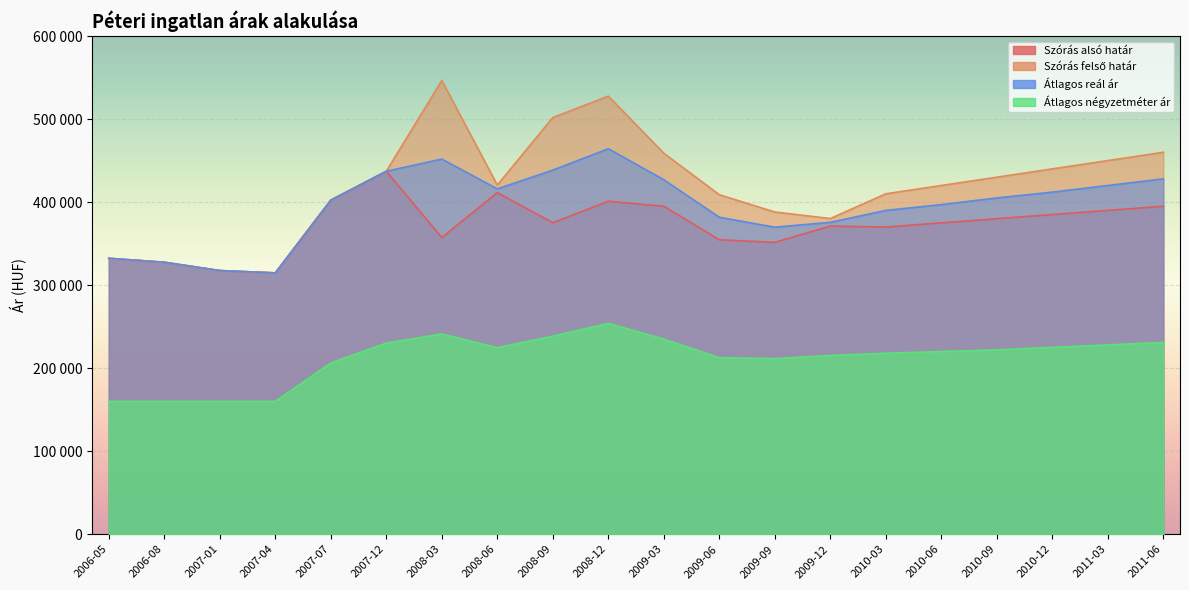

Which series changed the most between 2006-08 and 2008-03?

Szórás felső határ